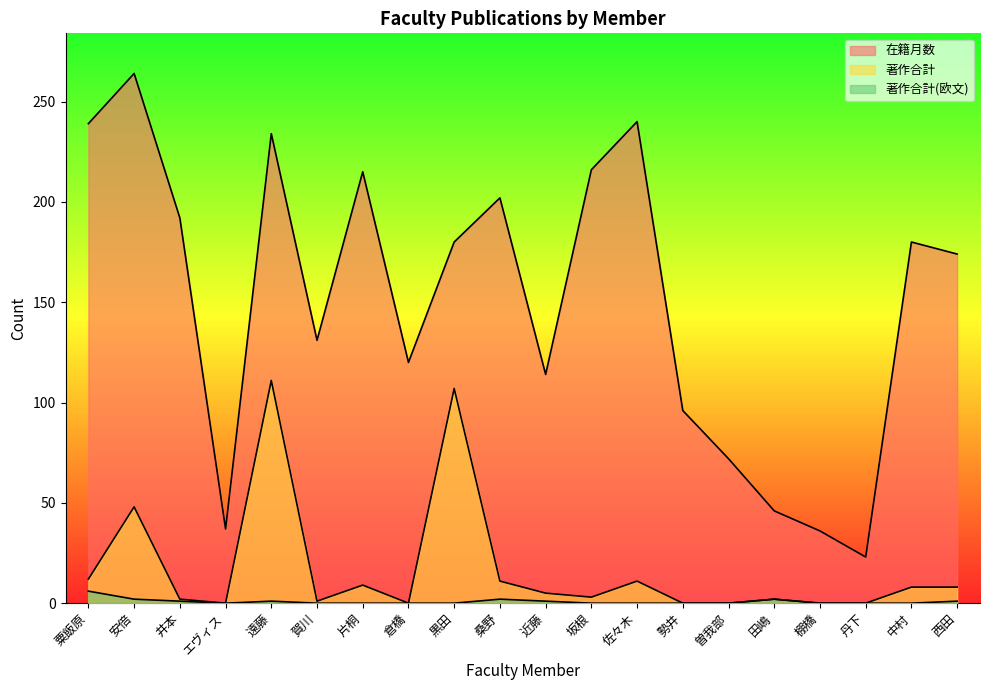

How many values in the 在籍月数 series are below 180?

10